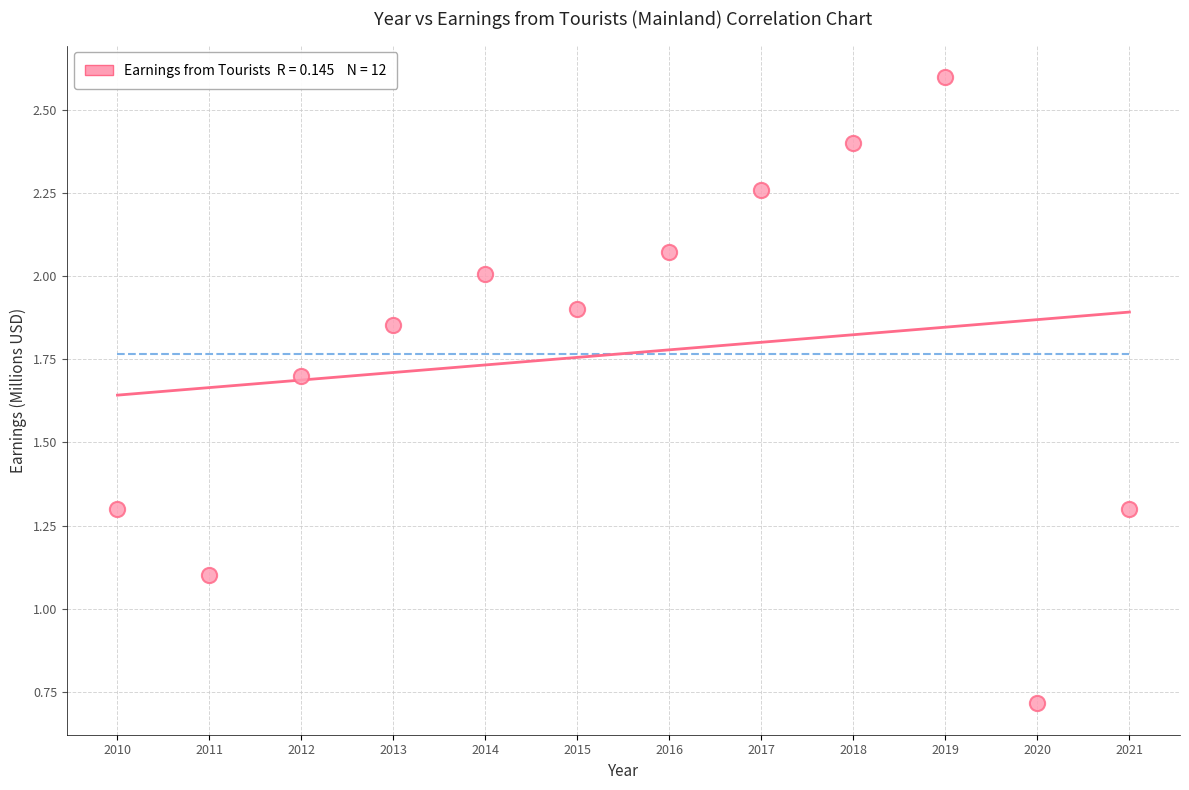

What Y value in the scatter plot is closest to 1?

1.1